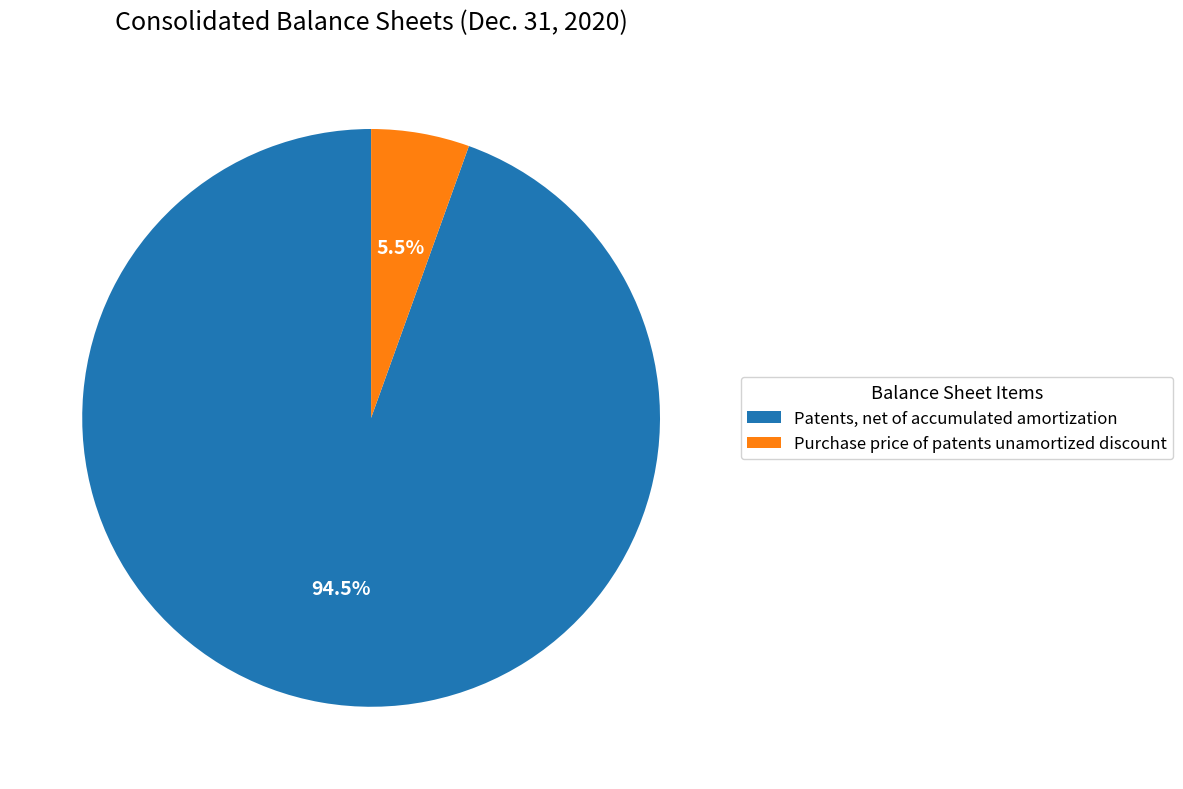

Which category has the biggest portion of the pie?

Patents, net of accumulated amortization